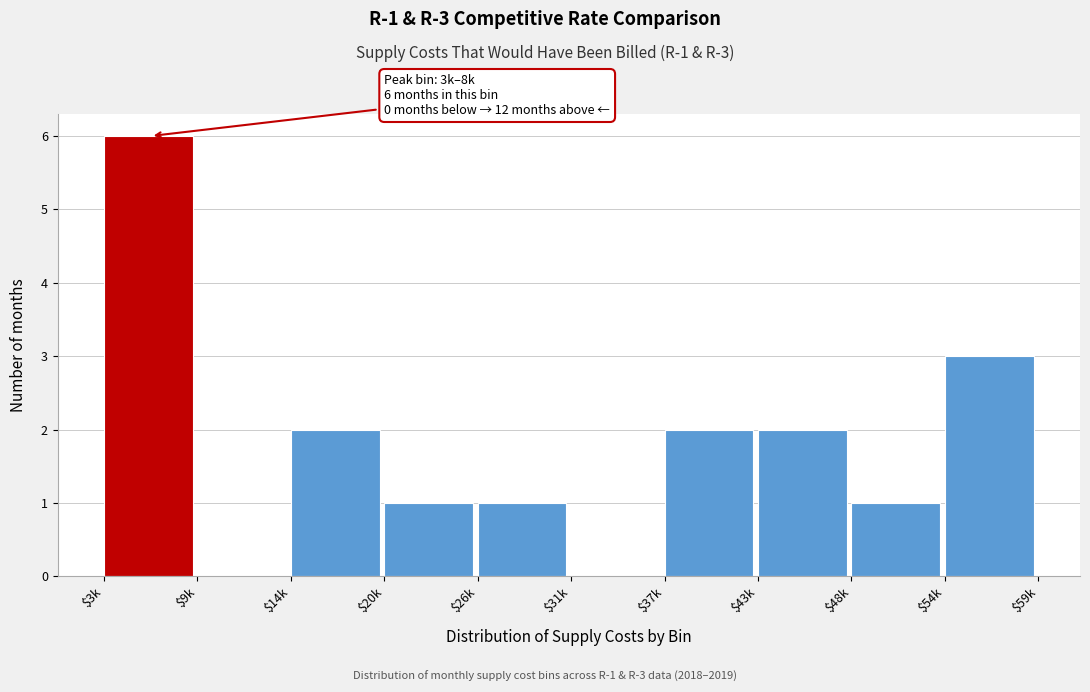

Which label corresponds to the largest value in the chart?

$3k